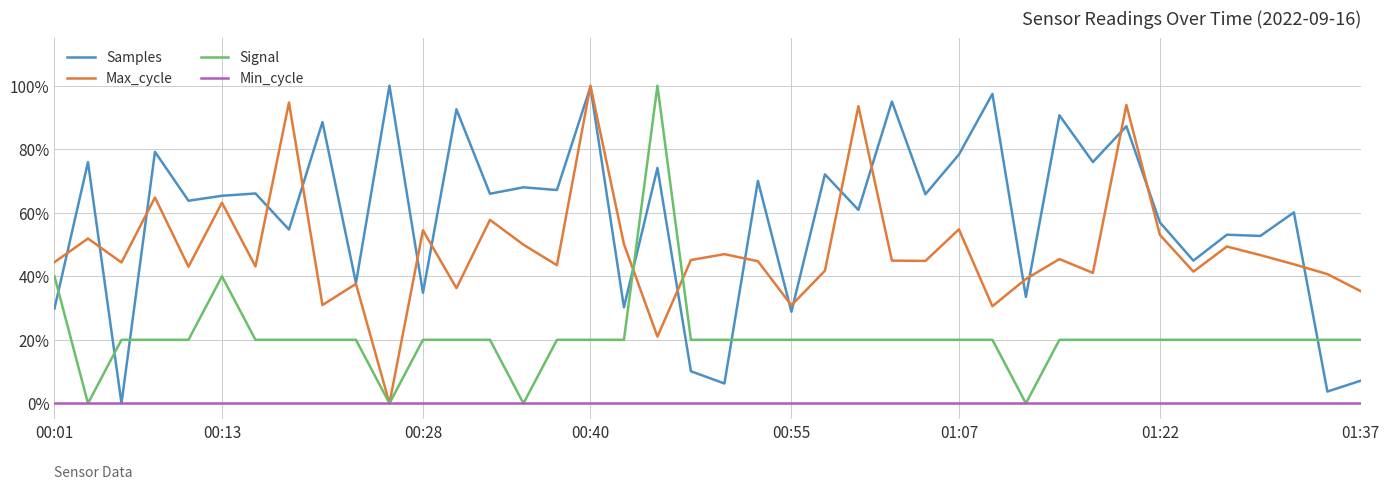

True or false: Signal and Samples intersect in this chart.

True